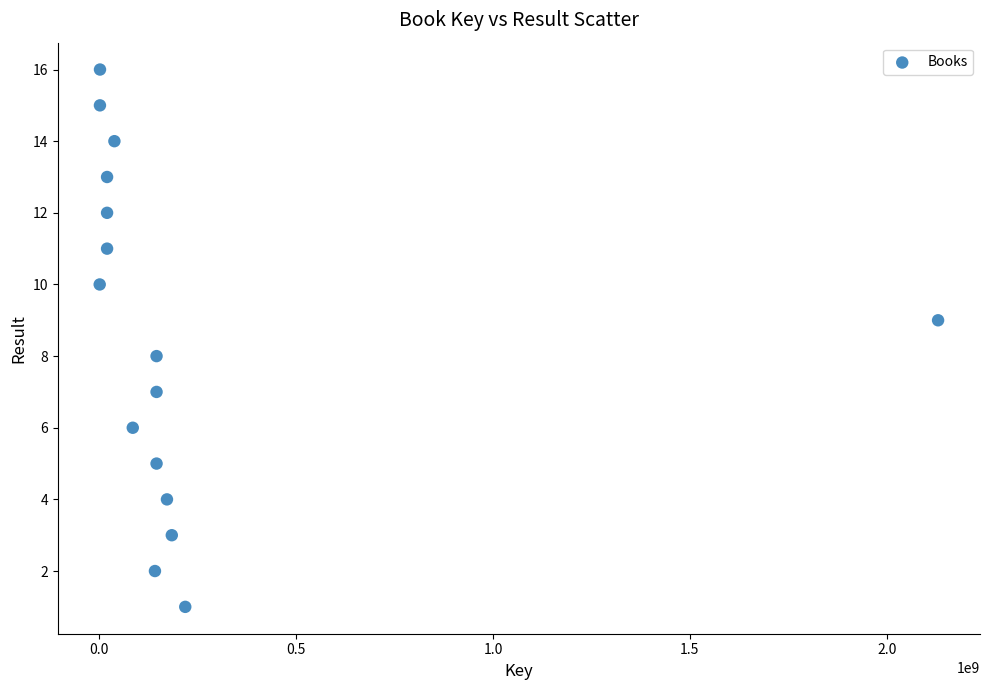

What is the range of Y values (max minus min)?

15